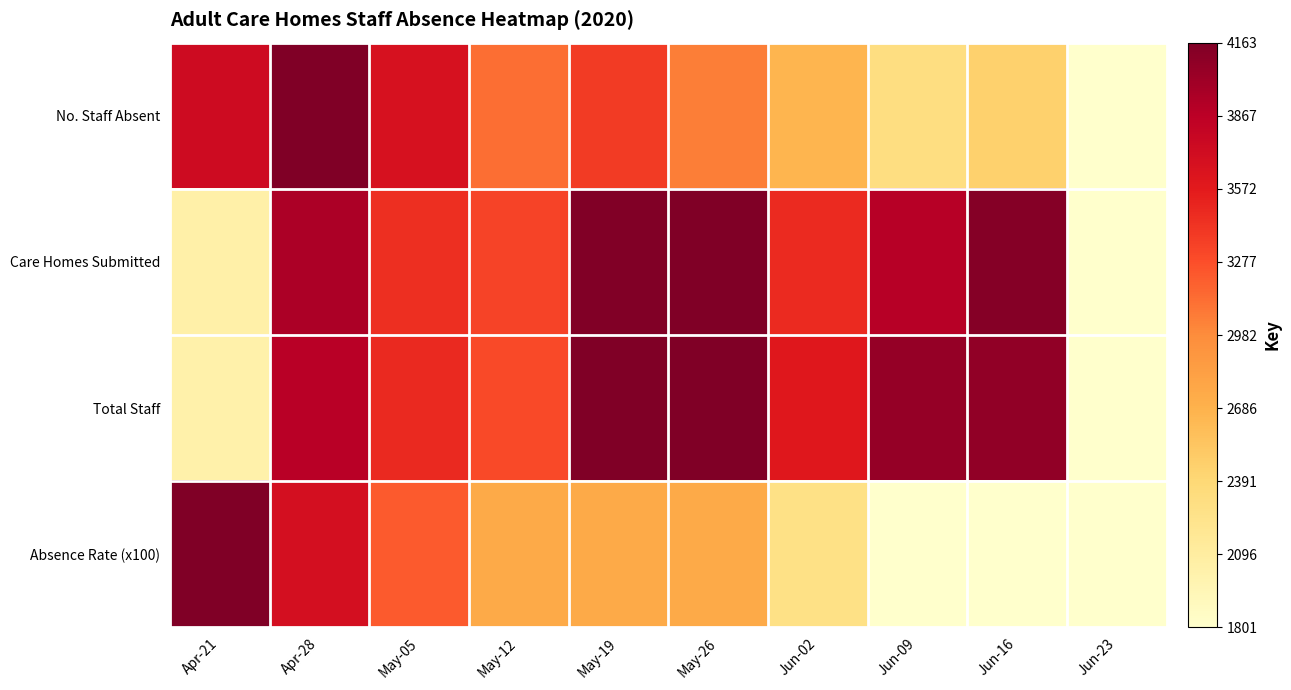

Reading left to right, what are all the values shown in this chart?

No. Staff Absent: Apr-21=0.8	Apr-28=1.0	May-05=0.8	May-12=0.6	May-19=0.7	May-26=0.5	Jun-02=0.4	Jun-09=0.2	Jun-16=0.3	Jun-23=0.0
Care Homes Submitted: Apr-21=0.1	Apr-28=0.9	May-05=0.7	May-12=0.7	May-19=1.0	May-26=1.0	Jun-02=0.7	Jun-09=0.9	Jun-16=1.0	Jun-23=0.0
Total Staff: Apr-21=0.1	Apr-28=0.9	May-05=0.7	May-12=0.6	May-19=1.0	May-26=1.0	Jun-02=0.8	Jun-09=1.0	Jun-16=1.0	Jun-23=0.0
Absence Rate (x100): Apr-21=1.0	Apr-28=0.8	May-05=0.6	May-12=0.4	May-19=0.4	May-26=0.4	Jun-02=0.2	Jun-09=0.0	Jun-16=0.0	Jun-23=0.0